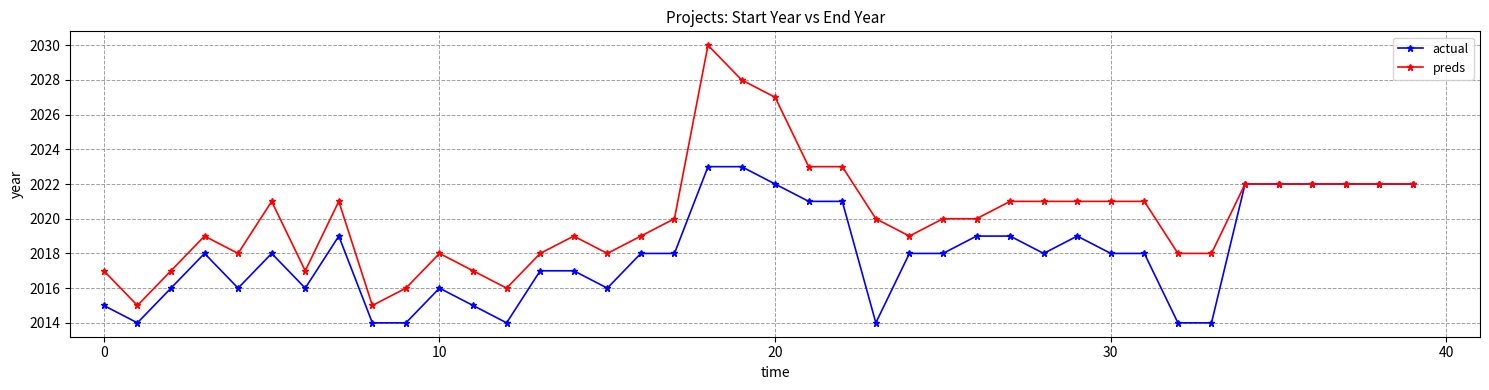

What is the highest value of the preds series?

2030